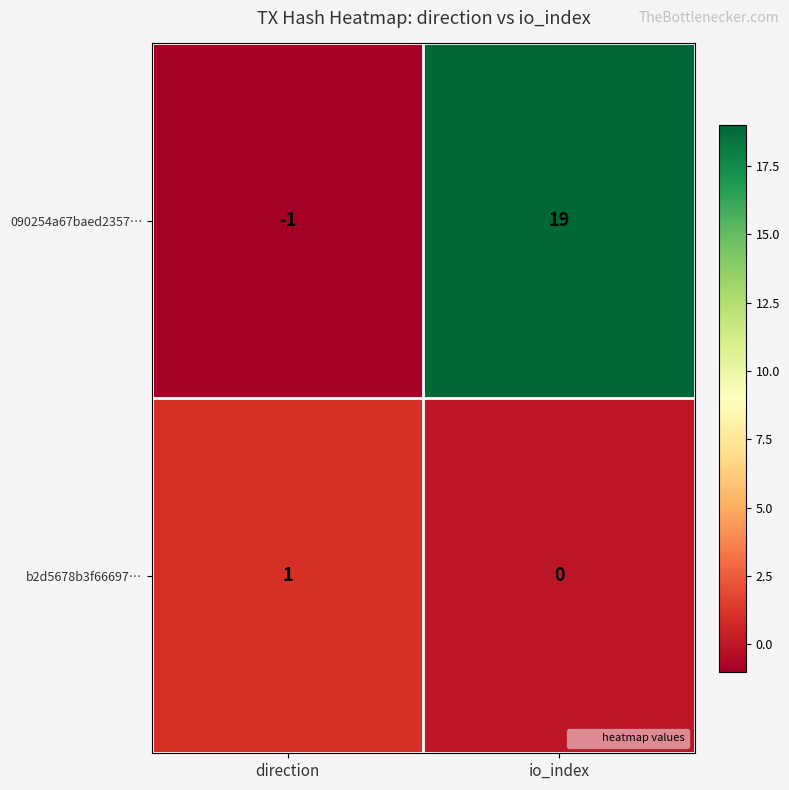

List the series in order of their peak value, lowest first.

b2d5678b3f66697…, 090254a67baed2357…